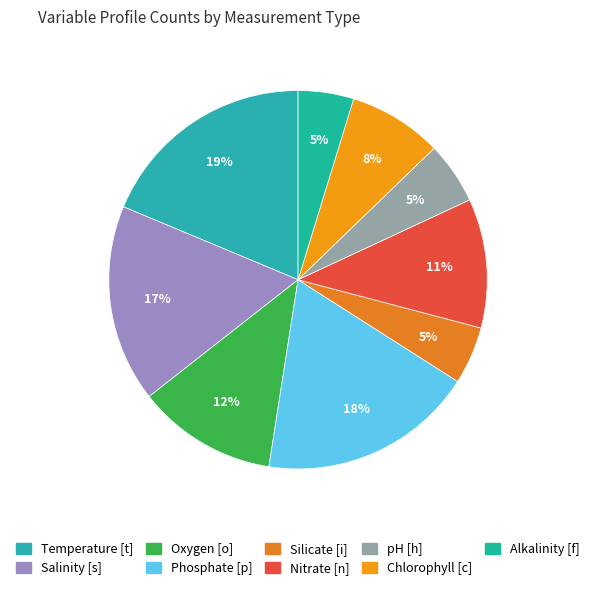

To the nearest percent, what is the difference between the largest and smallest slice percentages?

14%